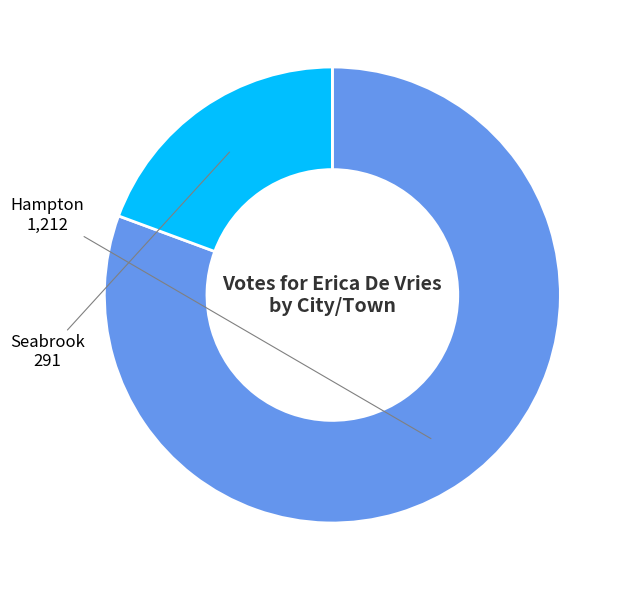

How many segments does this pie chart have?

2